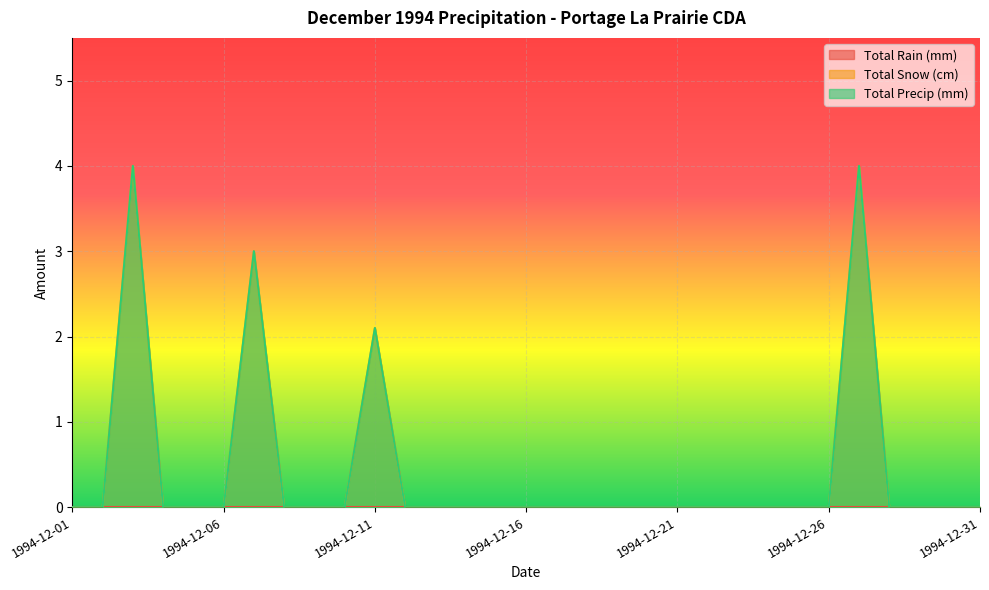

At 1994-12-22, list the series in order from largest to smallest.

Total Snow (cm), Total Precip (mm)